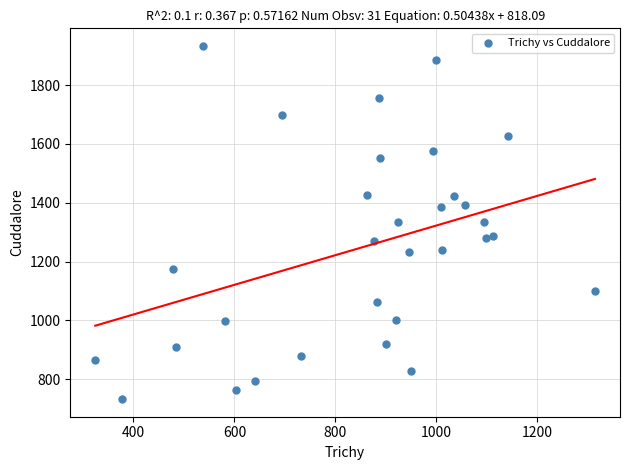

What is the range of Y values (max minus min)?

1201.0